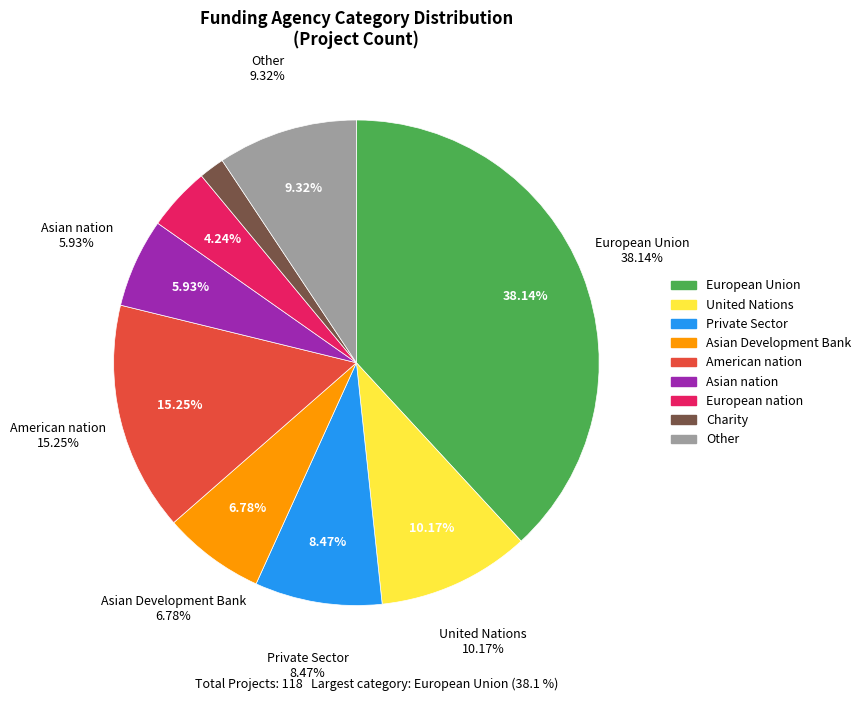

To the nearest percent, what is the difference between the Asian Development Bank and European nation slice percentages?

3%